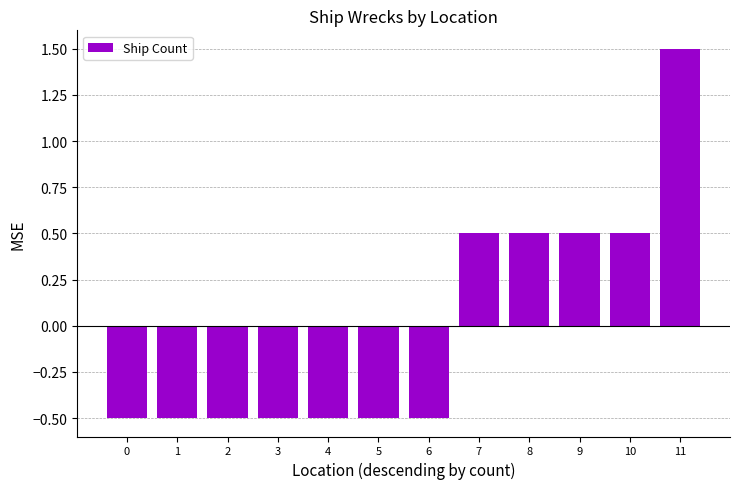

The chart shows a value of 1.5 at 11. True or false?

True